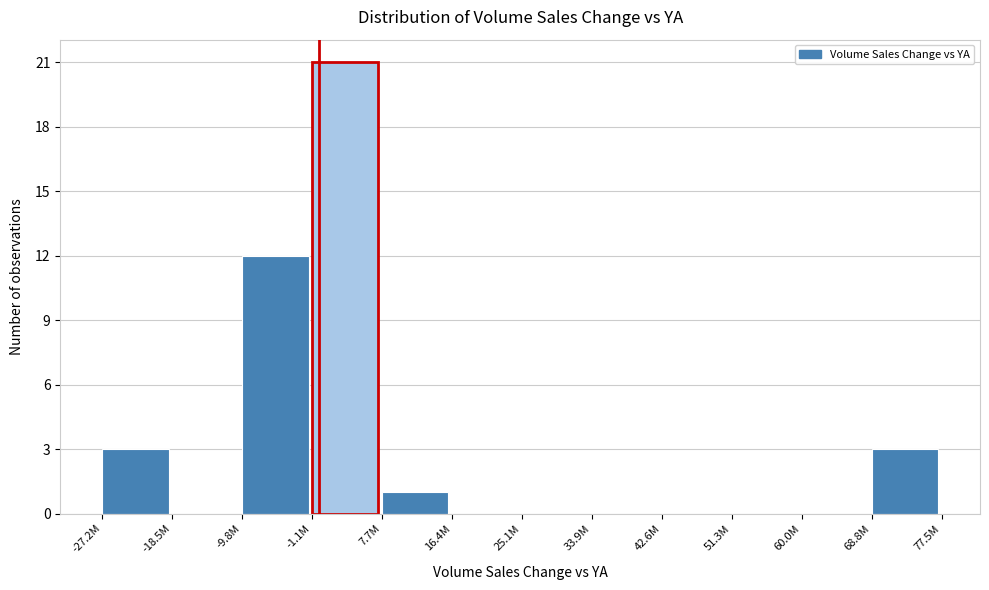

Reading right to left, list all the values displayed in this chart.

68.8M=3	60.0M=0	51.3M=0	42.6M=0	33.9M=0	25.1M=0	16.4M=0	7.7M=1	-1.1M=21	-9.8M=12	-18.5M=0	-27.2M=3